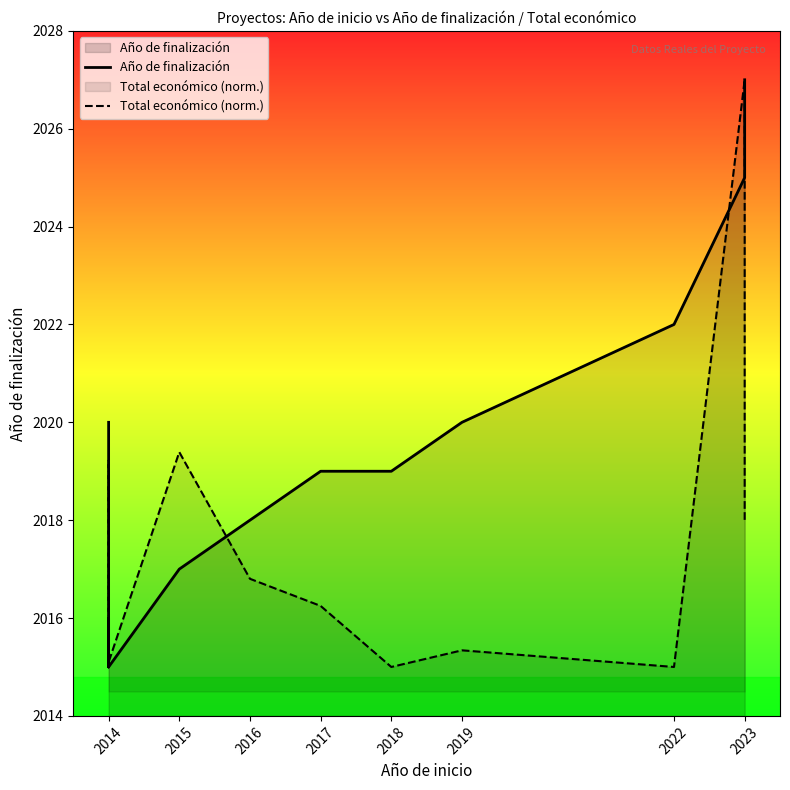

Between 2018 and 2015, which is larger?

2018